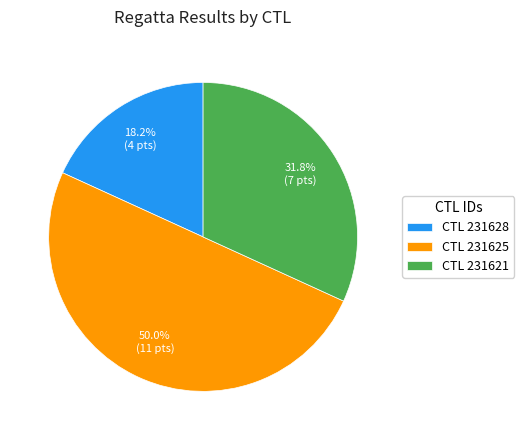

Does CTL 231628 account for over 50% of the chart?

No